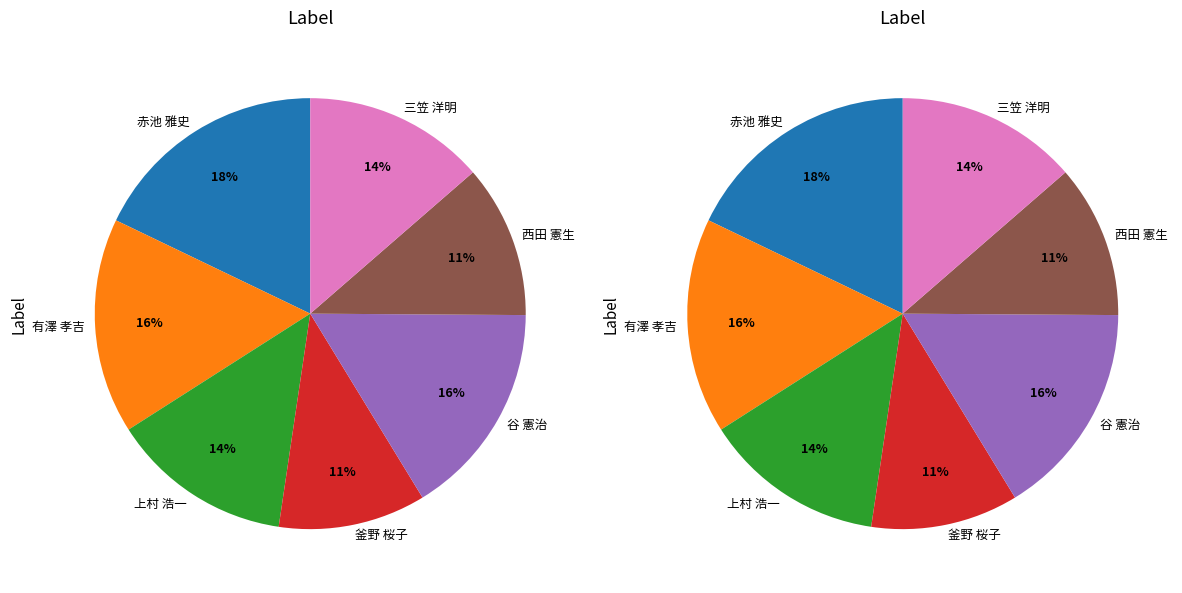

The 谷 憲治 slice represents 16% of the pie. True or false?

True